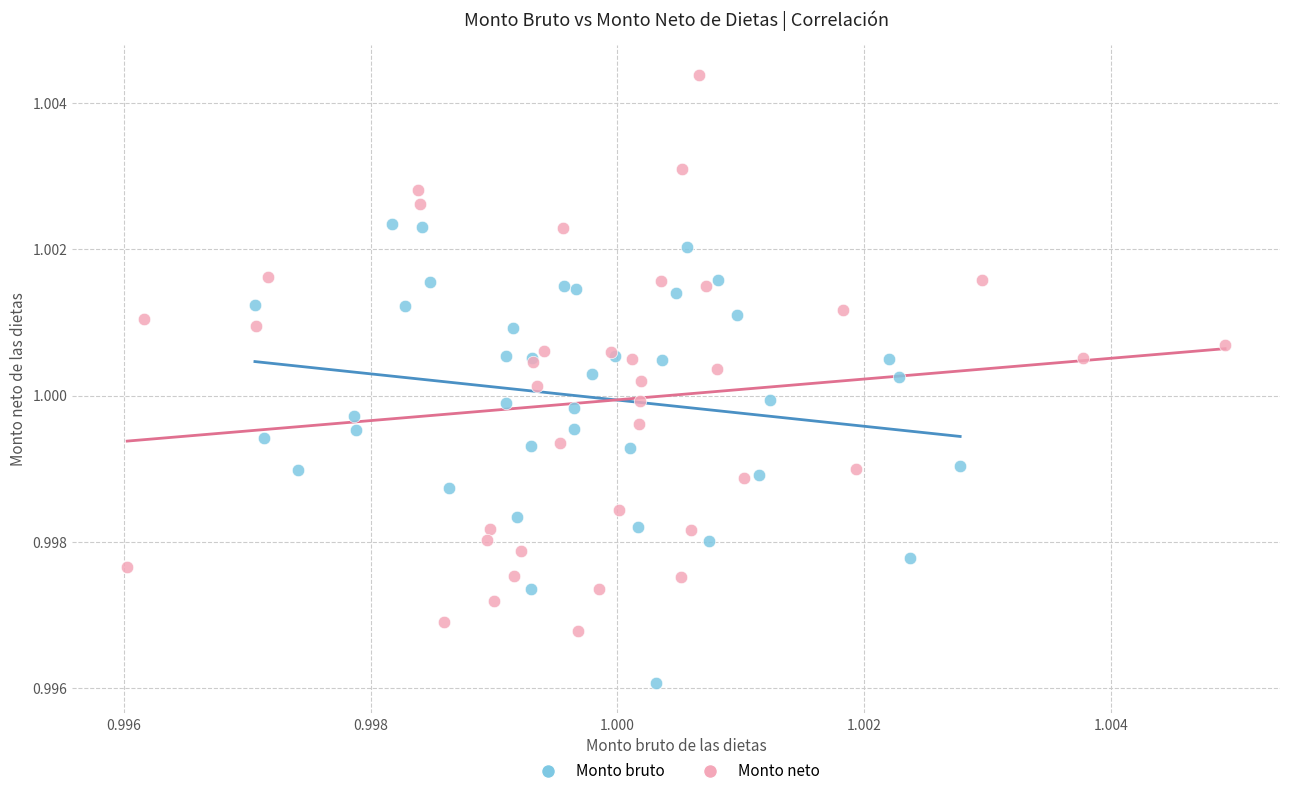

Which series contains the highest Y value?

Monto neto